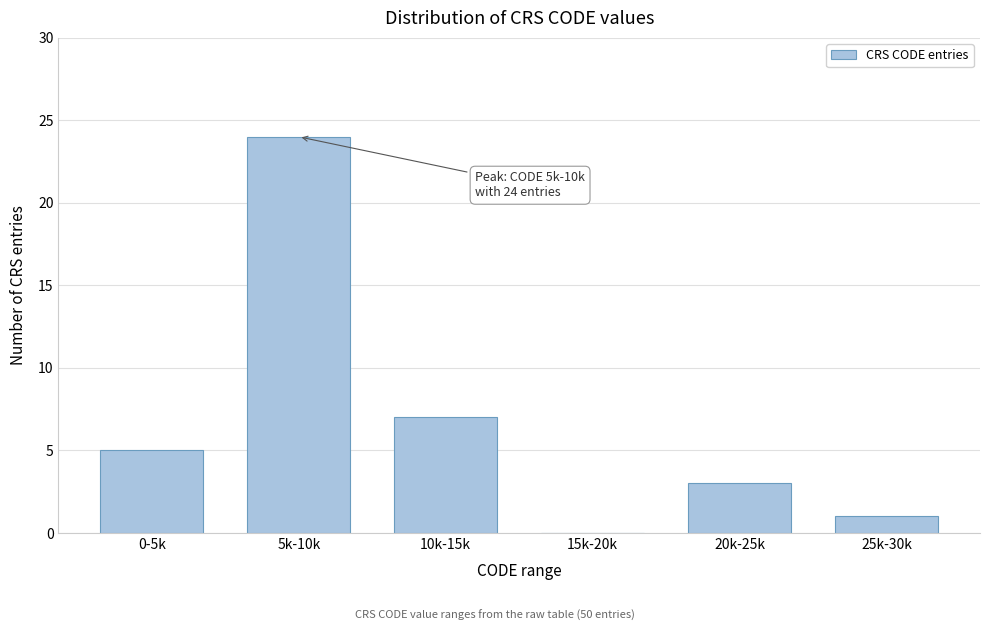

Reading right to left, extract all data points from this chart.

25k-30k=1	20k-25k=3	15k-20k=0	10k-15k=7	5k-10k=24	0-5k=5